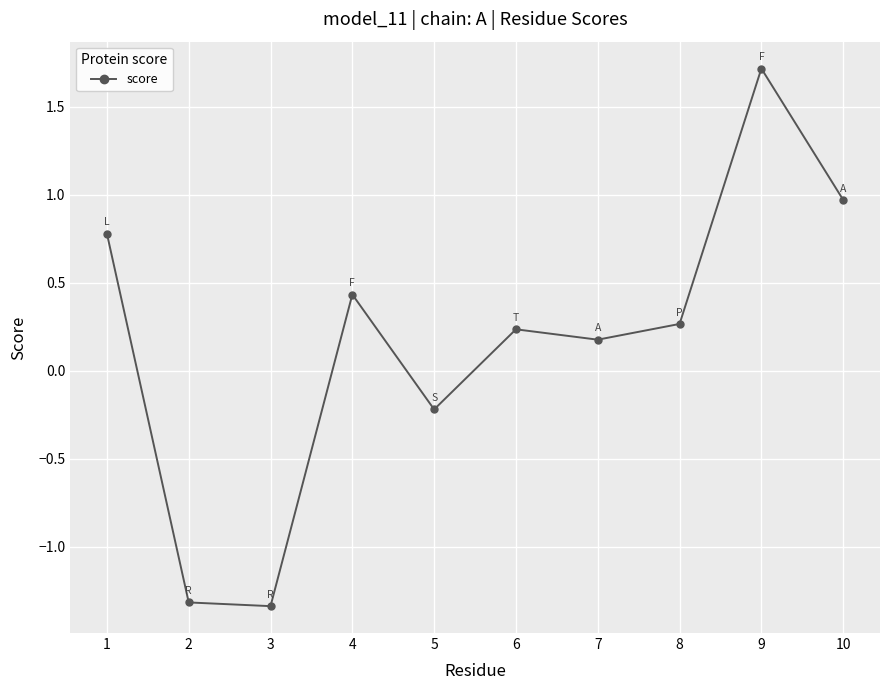

How many values are below zero?

3